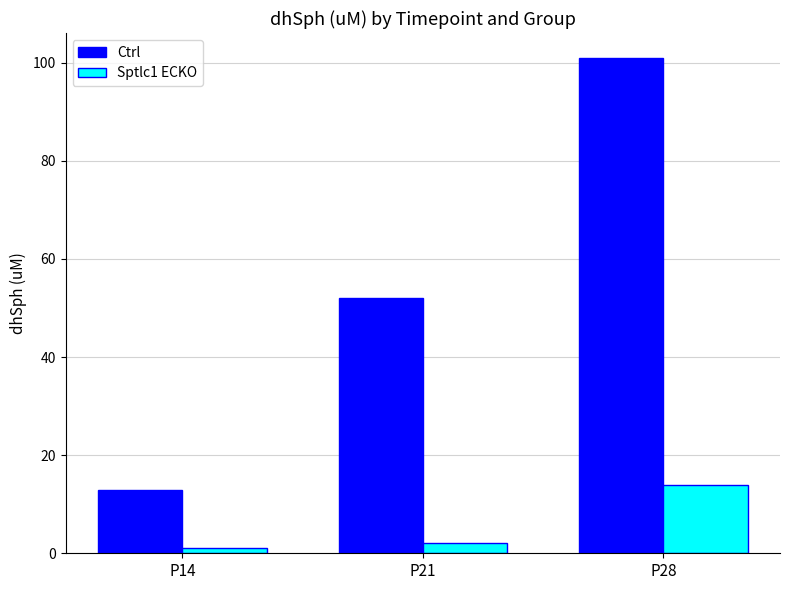

Reading left to right, extract all data points from this chart.

Ctrl: 12.9	52.1	101.0
Sptlc1 ECKO: 1.0	2.1	13.9